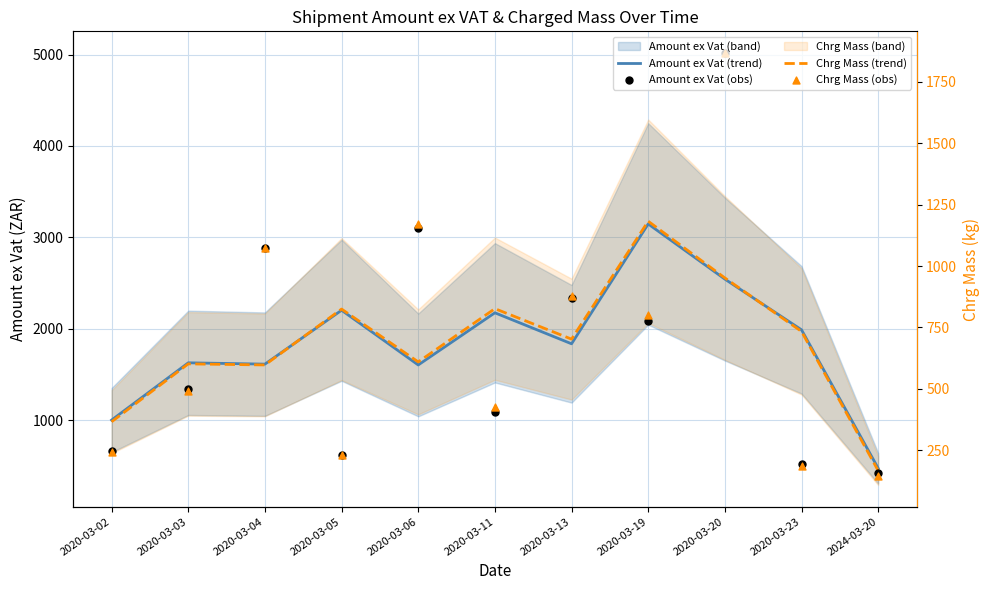

At how many categories does at least one series exceed 2918?

3